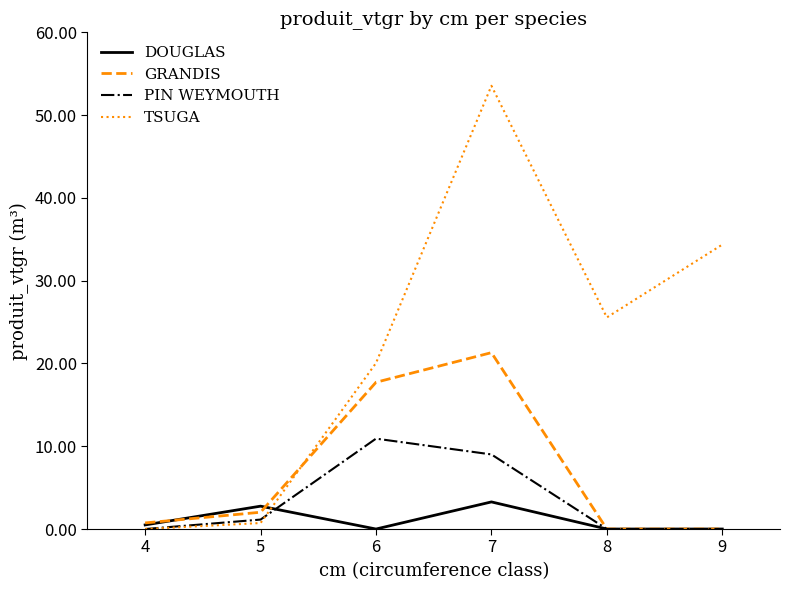

At which category is the sum across all series the highest?

7